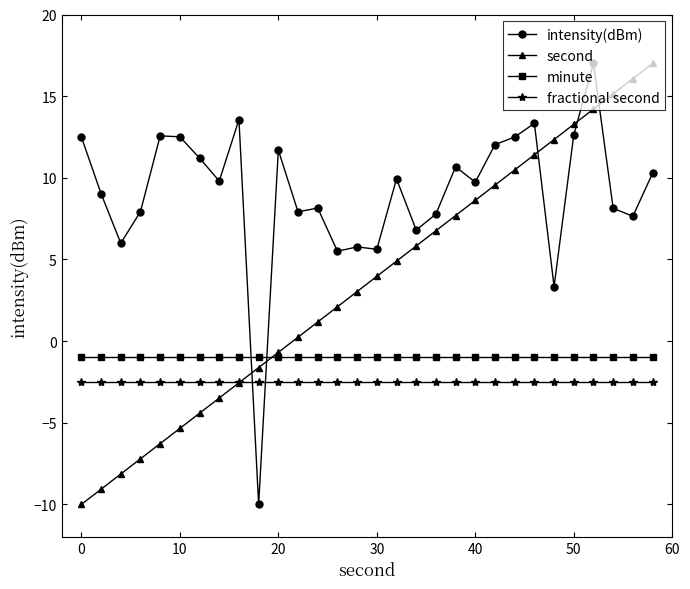

What is the average value of the minute series?

-1.0